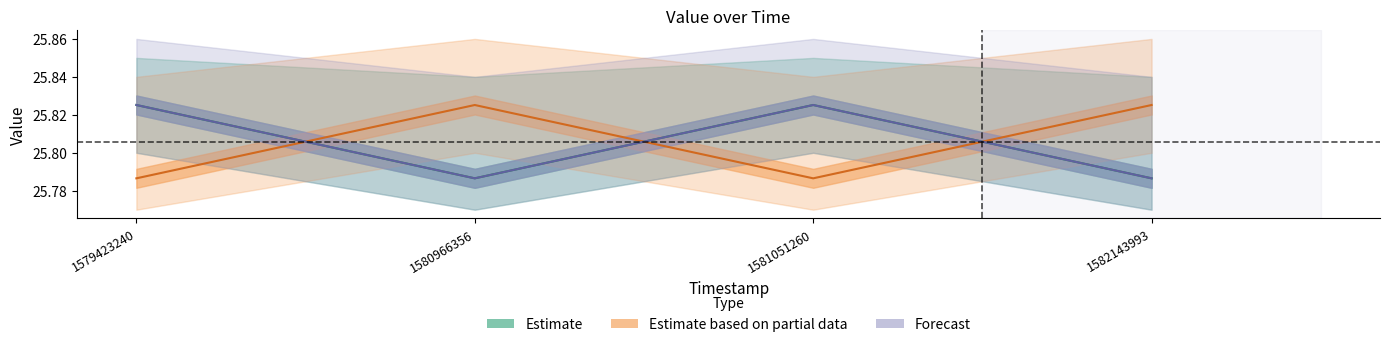

Which series has the largest total across all categories?

Estimate